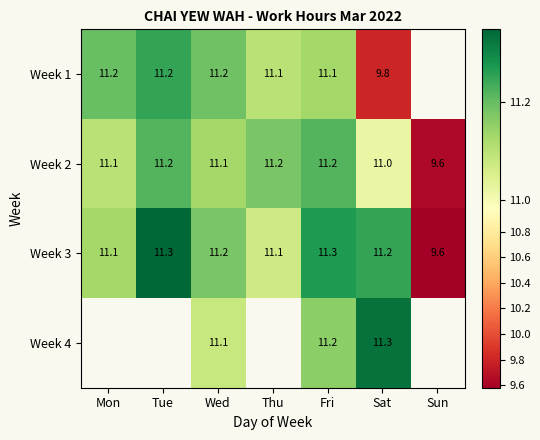

At which label is Week 2 closest to 10?

Sun